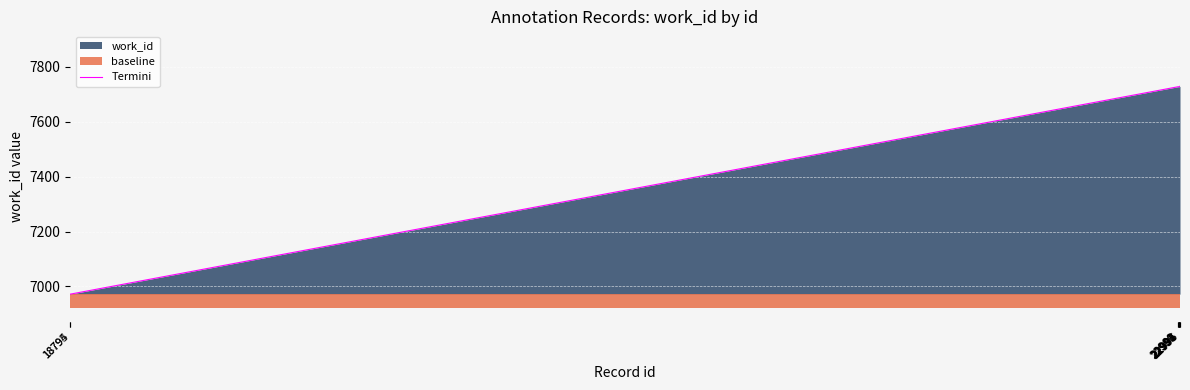

Which has a higher value, 22996 or 22991?

22996